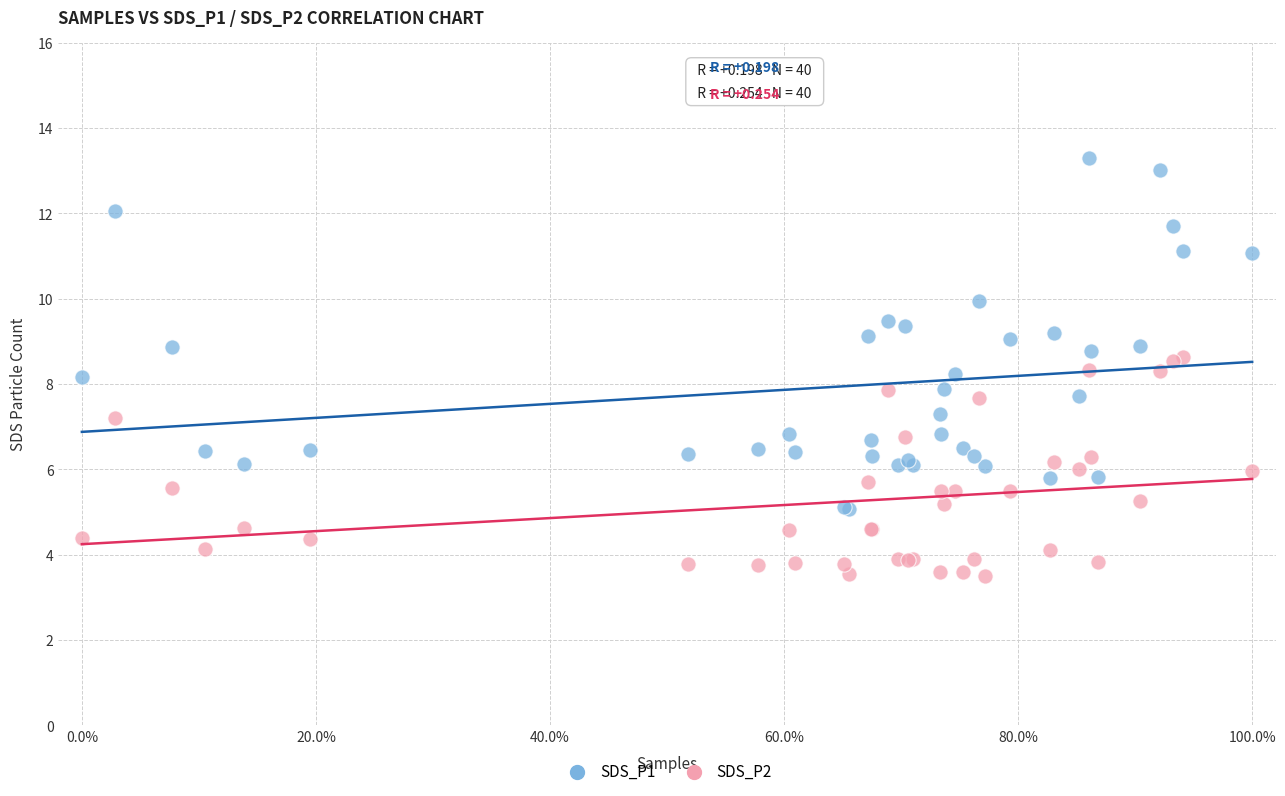

Which series contains the lowest Y value?

SDS_P2